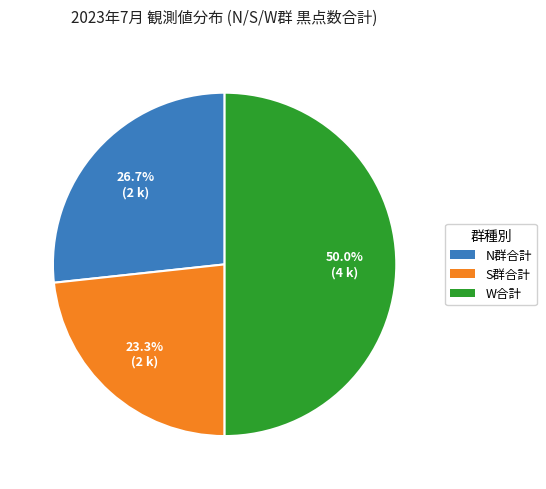

How many segments does this pie chart have?

3